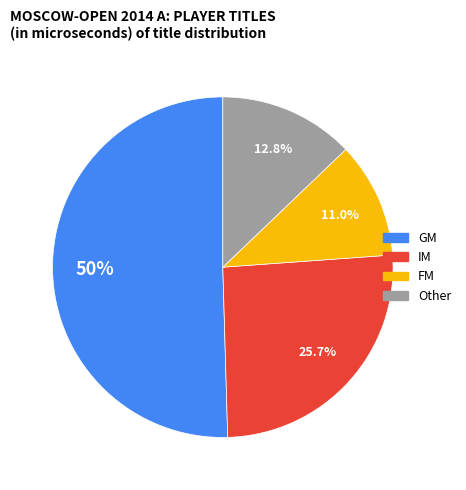

Is there a majority slice in this chart?

Yes